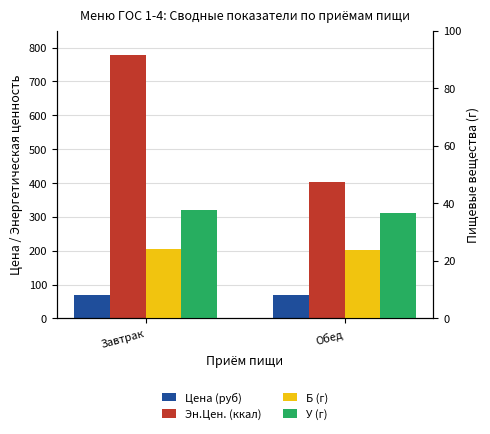

Reading left to right, list all the values displayed in this chart.

Цена (руб): Завтрак=70.0	Обед=70.0
Эн.Цен. (ккал): Завтрак=776.9	Обед=403.3
Б (г): Завтрак=24.0	Обед=23.8
У (г): Завтрак=37.6	Обед=36.8